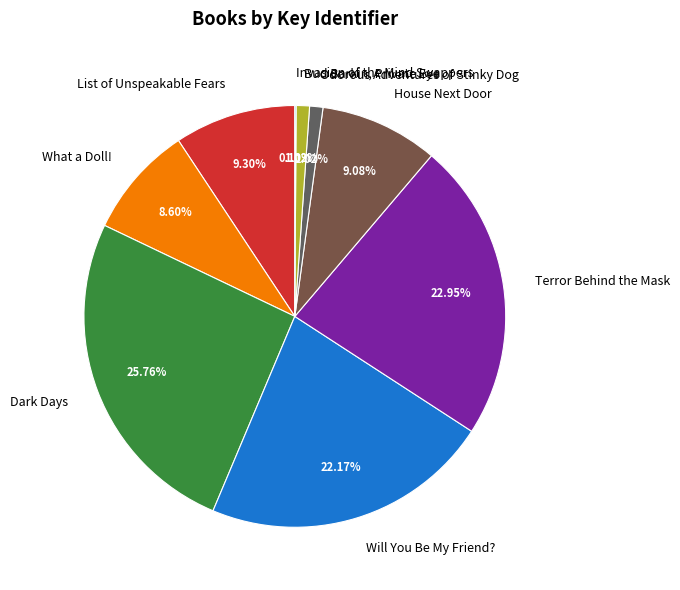

Is the sum of Terror Behind the Mask and What a Doll! greater than half?

No